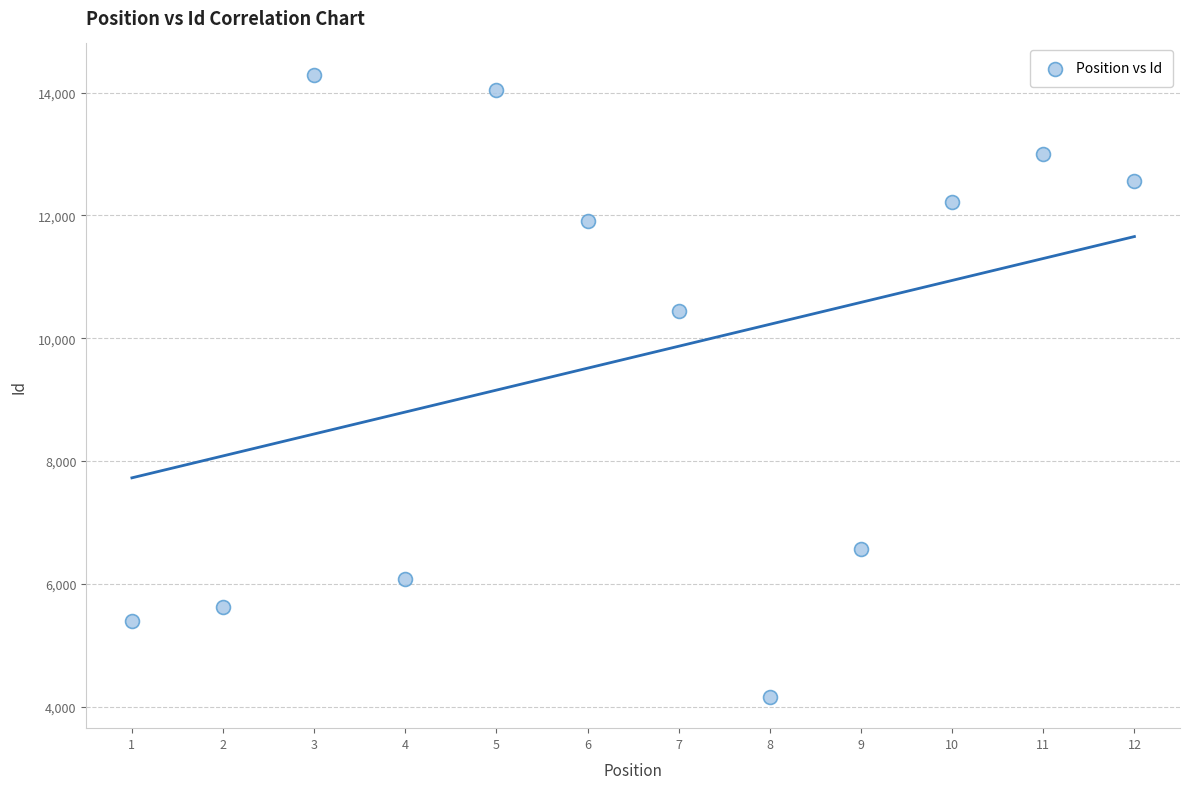

What is the range of X values (max minus min)?

11